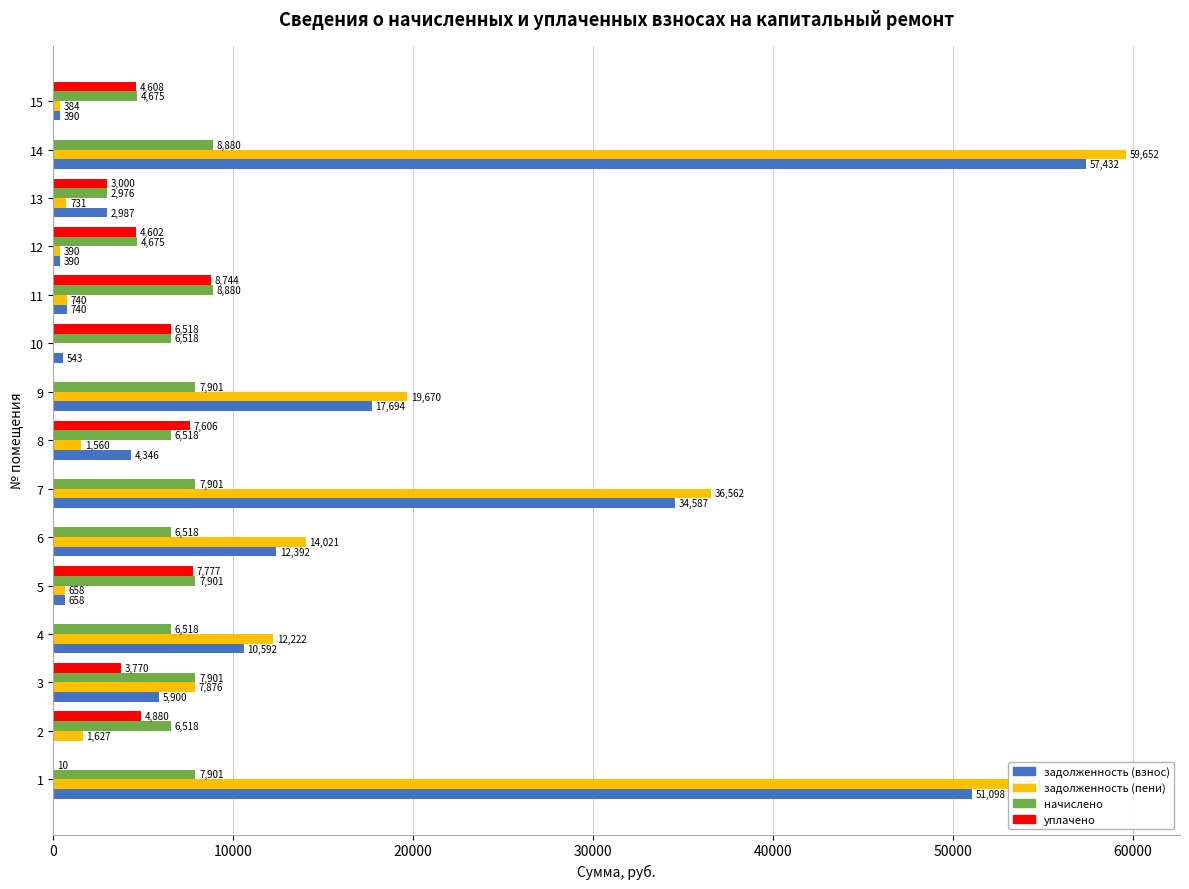

Which series changed the most between 3 and 11?

задолженность (пени)